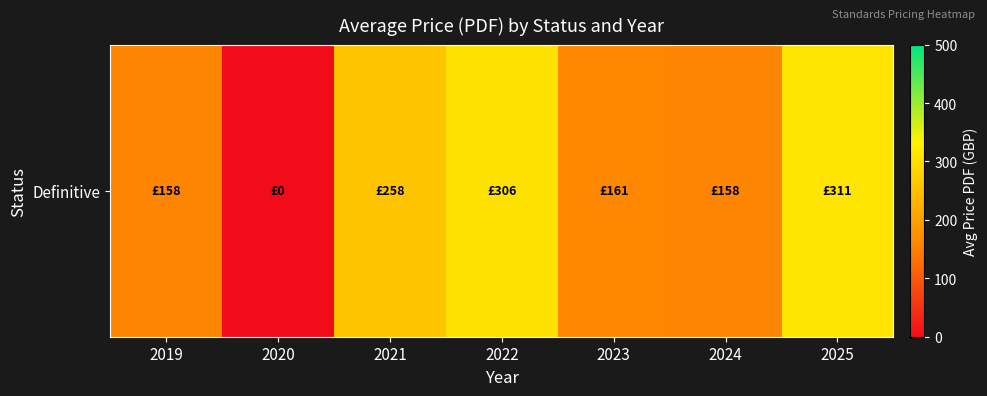

What is the difference between the maximum and second lowest values?

152.6